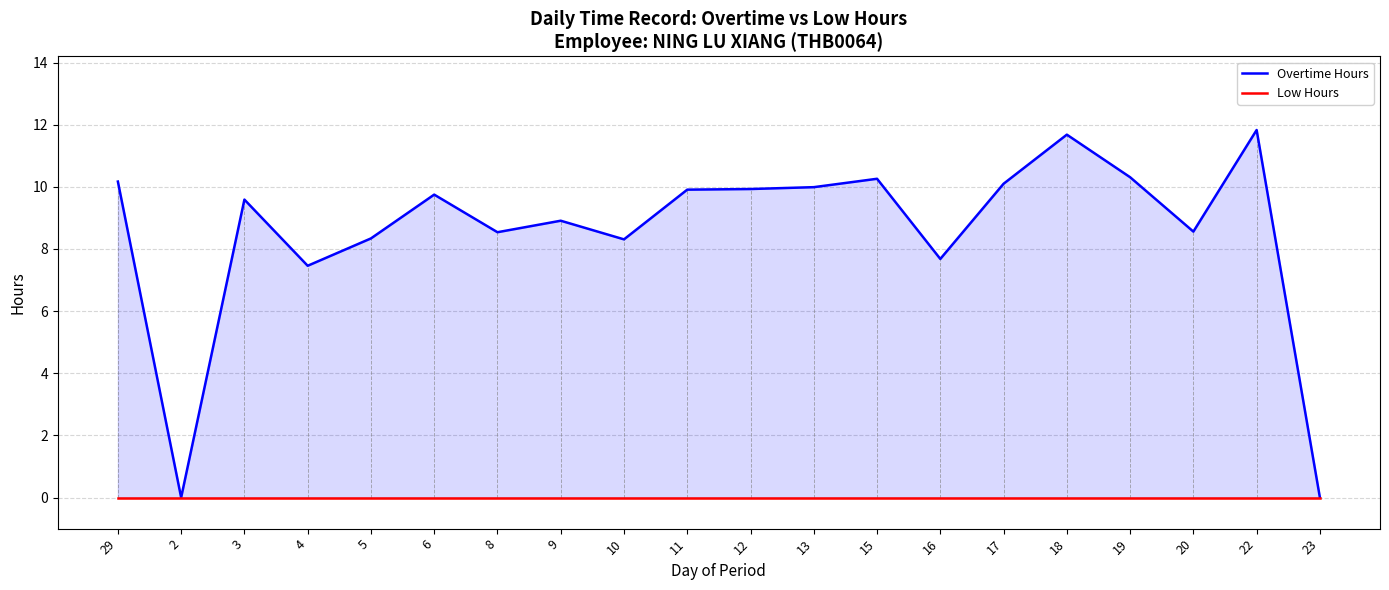

In Overtime Hours, how many points are higher than both neighbors (excluding endpoints)?

6